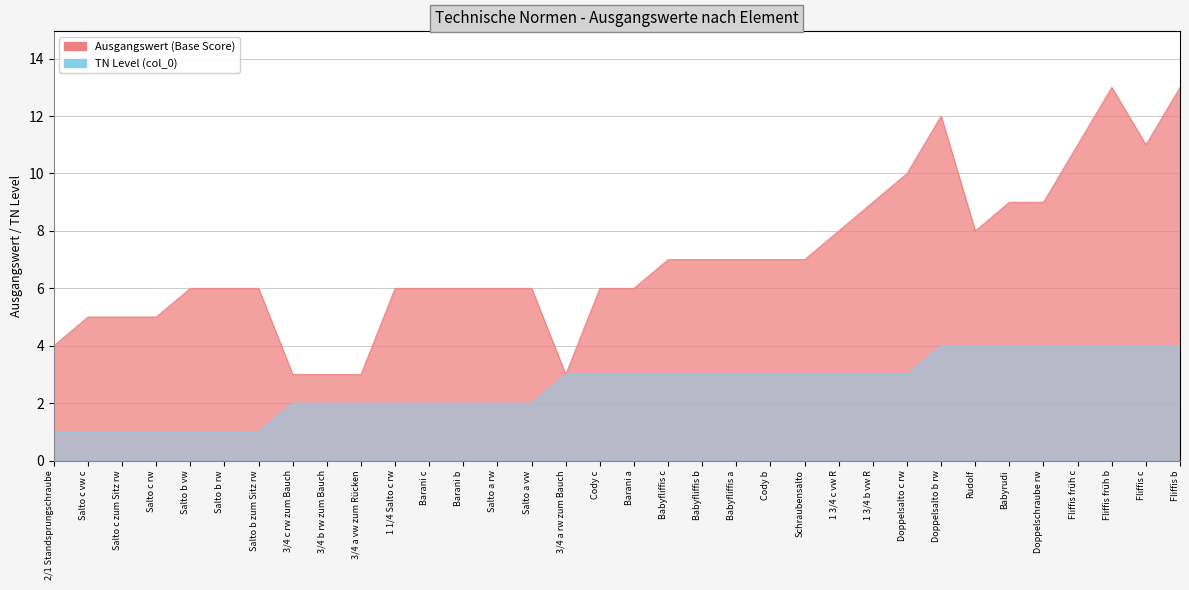

What is the value of the Ausgangswert (Base Score) point at the 13th from the left?

6